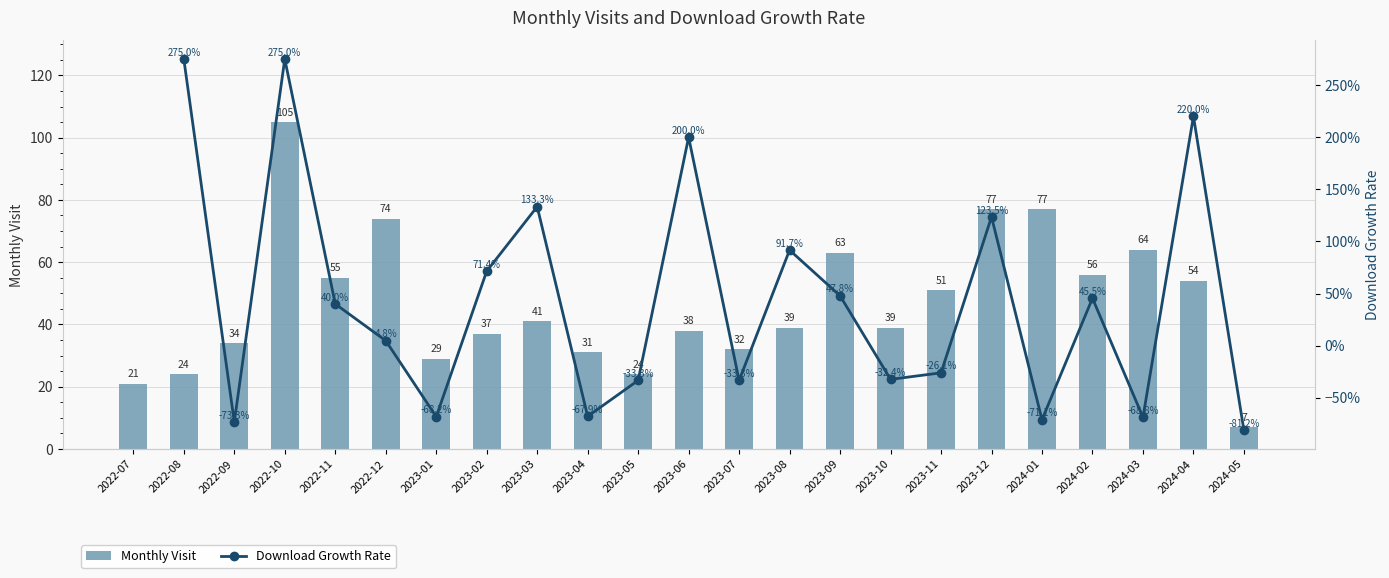

What is the label of the 10th bar from the right?

2023-08